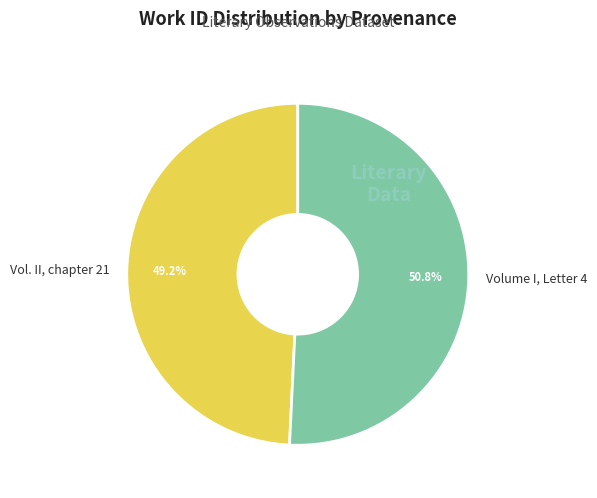

Rank the categories by value from lowest to highest.

Vol. II, chapter 21, Volume I, Letter 4